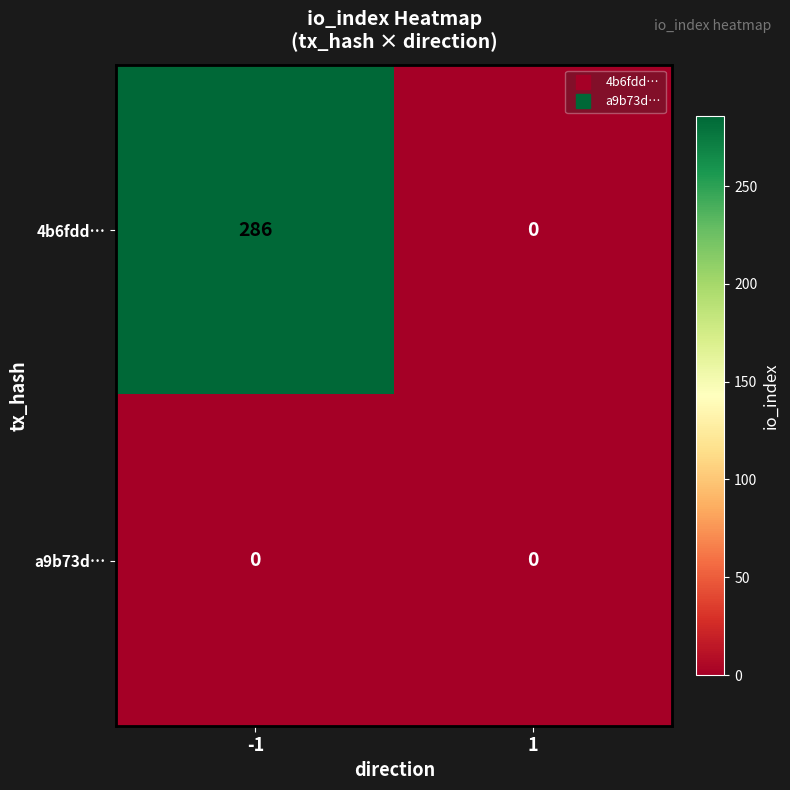

What is the difference between the highest and lowest values at -1?

286